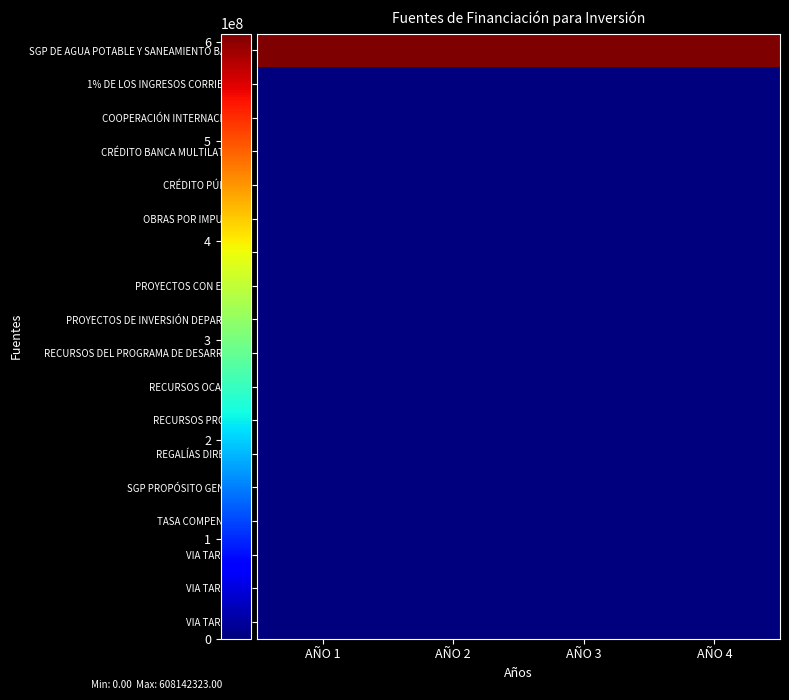

Count the number of data series in this chart.

18